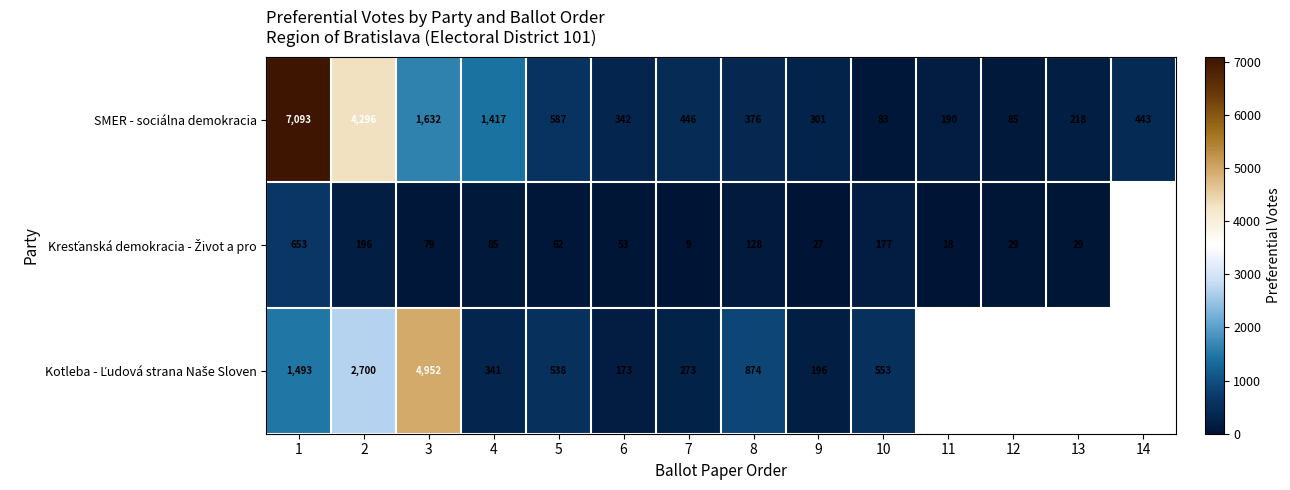

Which has a higher value, 14 or 13?

14